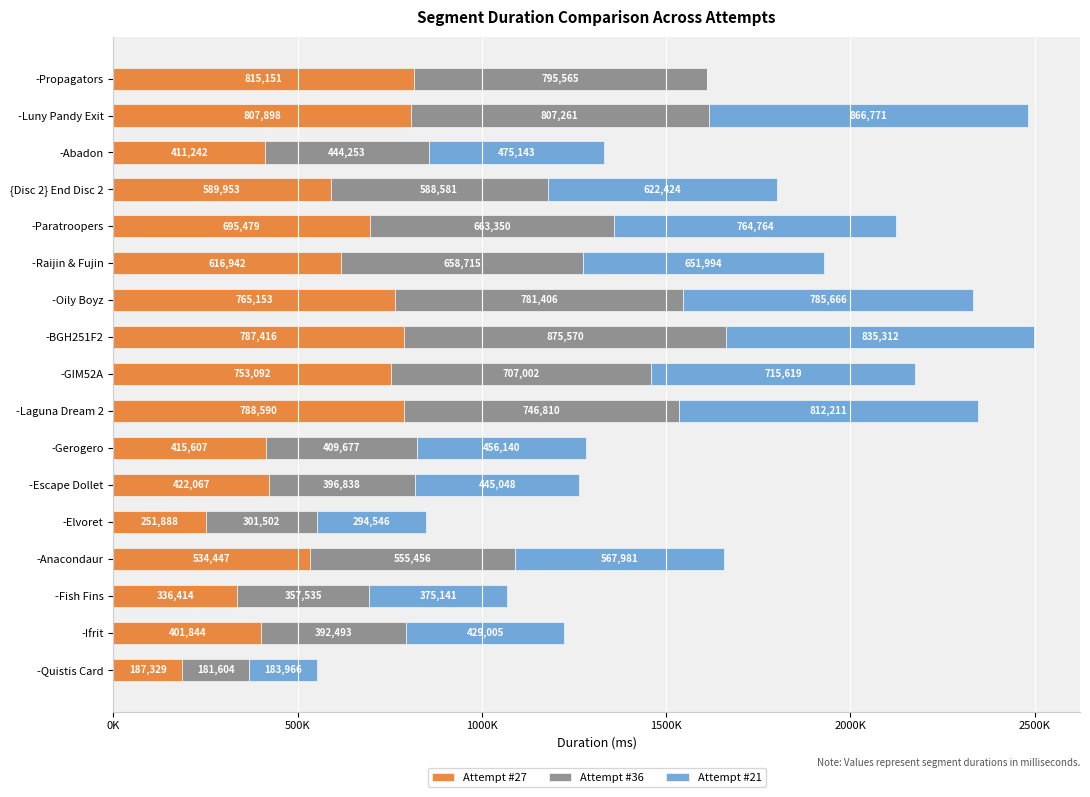

Reading left to right, what are all the values shown in this chart?

Attempt #27: 187329	401844	336414	534447	251888	422067	415607	788590	753092	787416	765153	616942	695479	589953	411242	807898	815151
Attempt #36: 181604	392493	357535	555456	301502	396838	409677	746810	707002	875570	781406	658715	663350	588581	444253	807261	795565
Attempt #21: 183966	429005	375141	567981	294546	445048	456140	812211	715619	835312	785666	651994	764764	622424	475143	866771	0